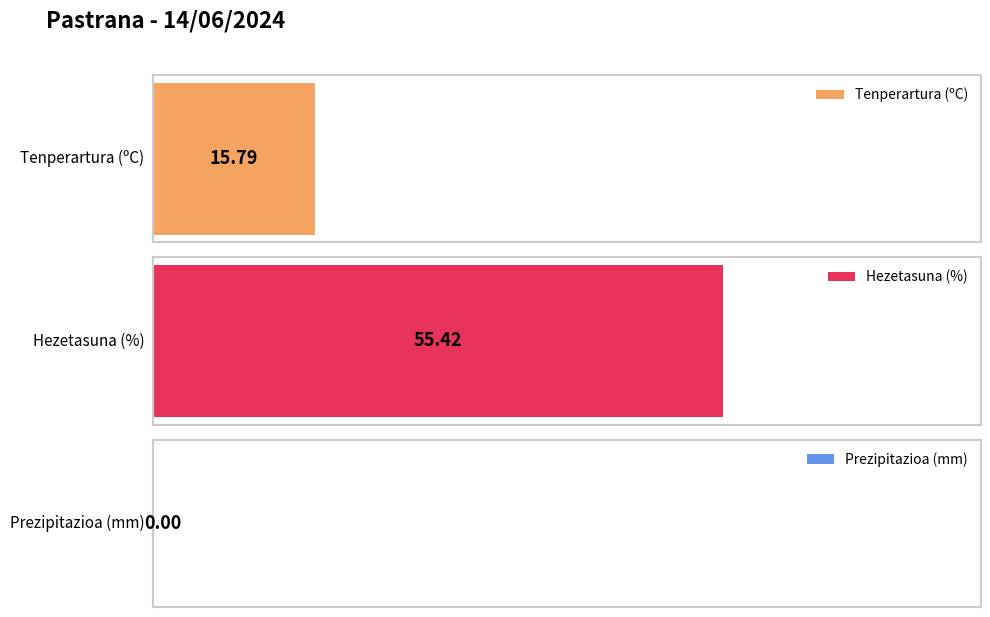

Is the value of Prezipitazioa (mm) at 00:00 greater than the value of Hezetasuna (%) at 02:00?

No